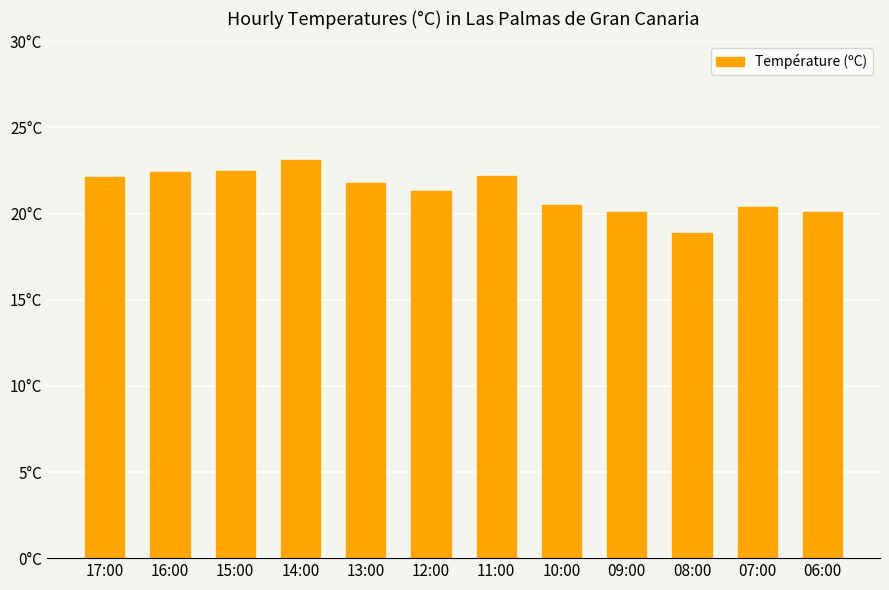

Reading left to right, list all the values displayed in this chart.

22.1	22.4	22.5	23.1	21.8	21.3	22.2	20.5	20.1	18.9	20.4	20.1